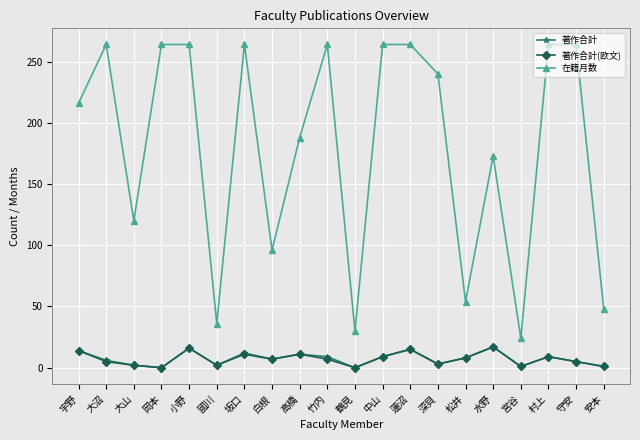

How many series are shown in this chart?

3